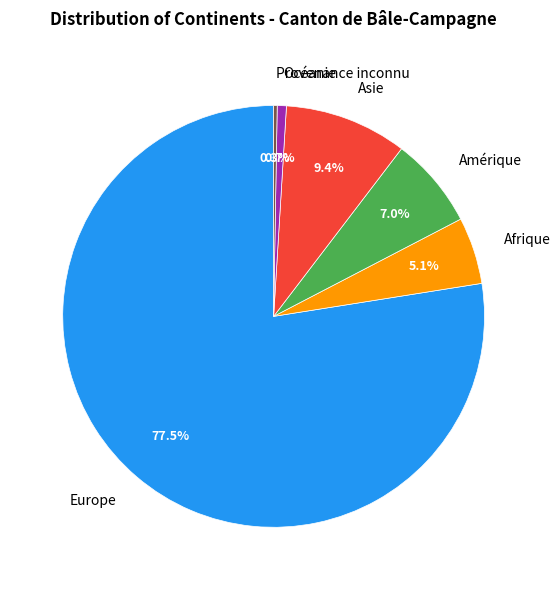

To the nearest percent, what percentage of the pie is Asie?

9%